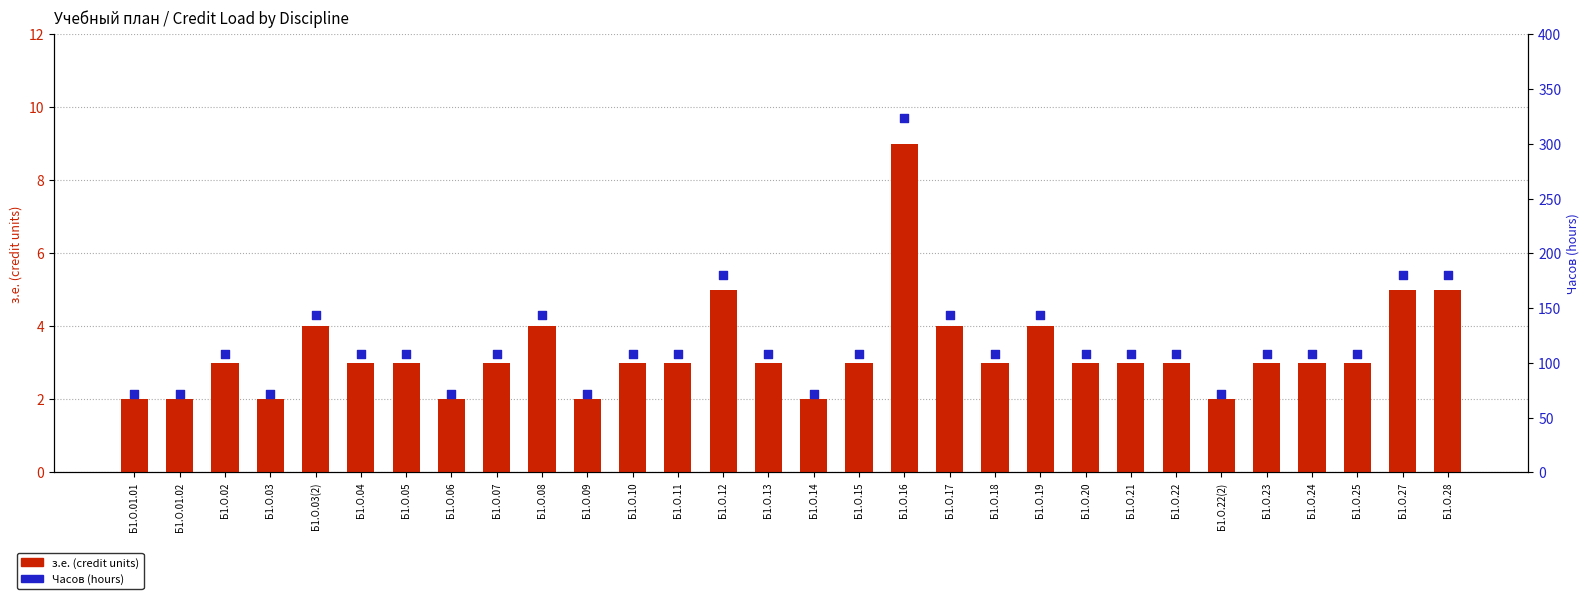

Which series has the largest total across all categories?

Часов (hours)